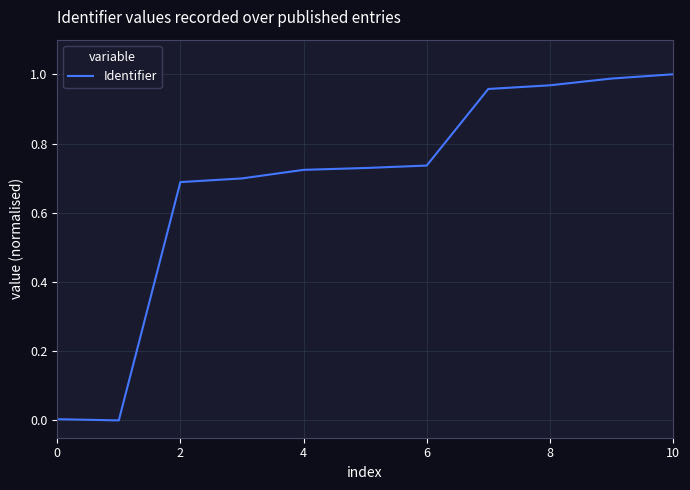

How many lines are shown in the chart?

1